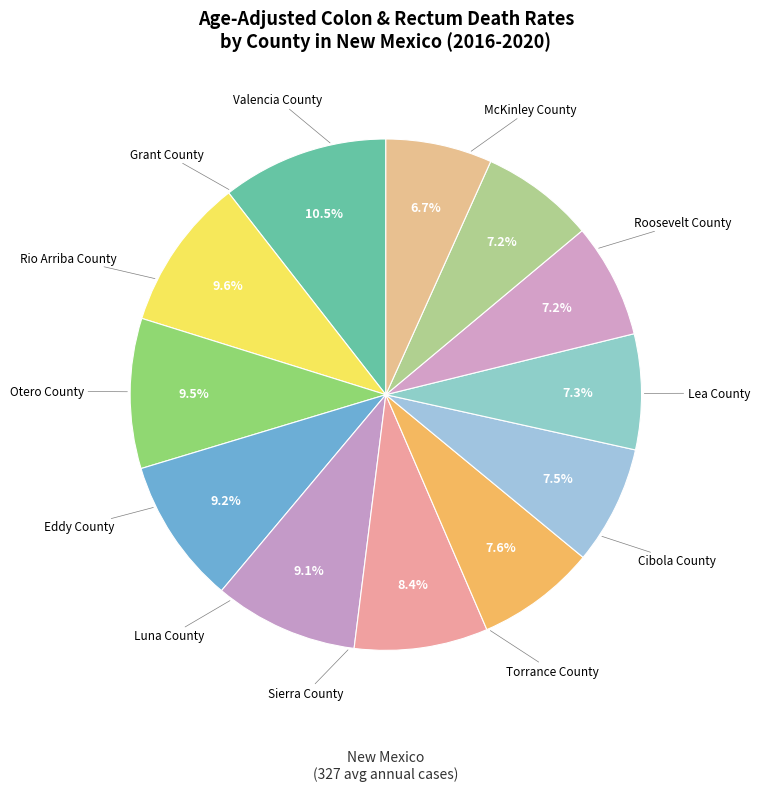

To the nearest percent, what is the difference between the largest and smallest slice percentages?

4%